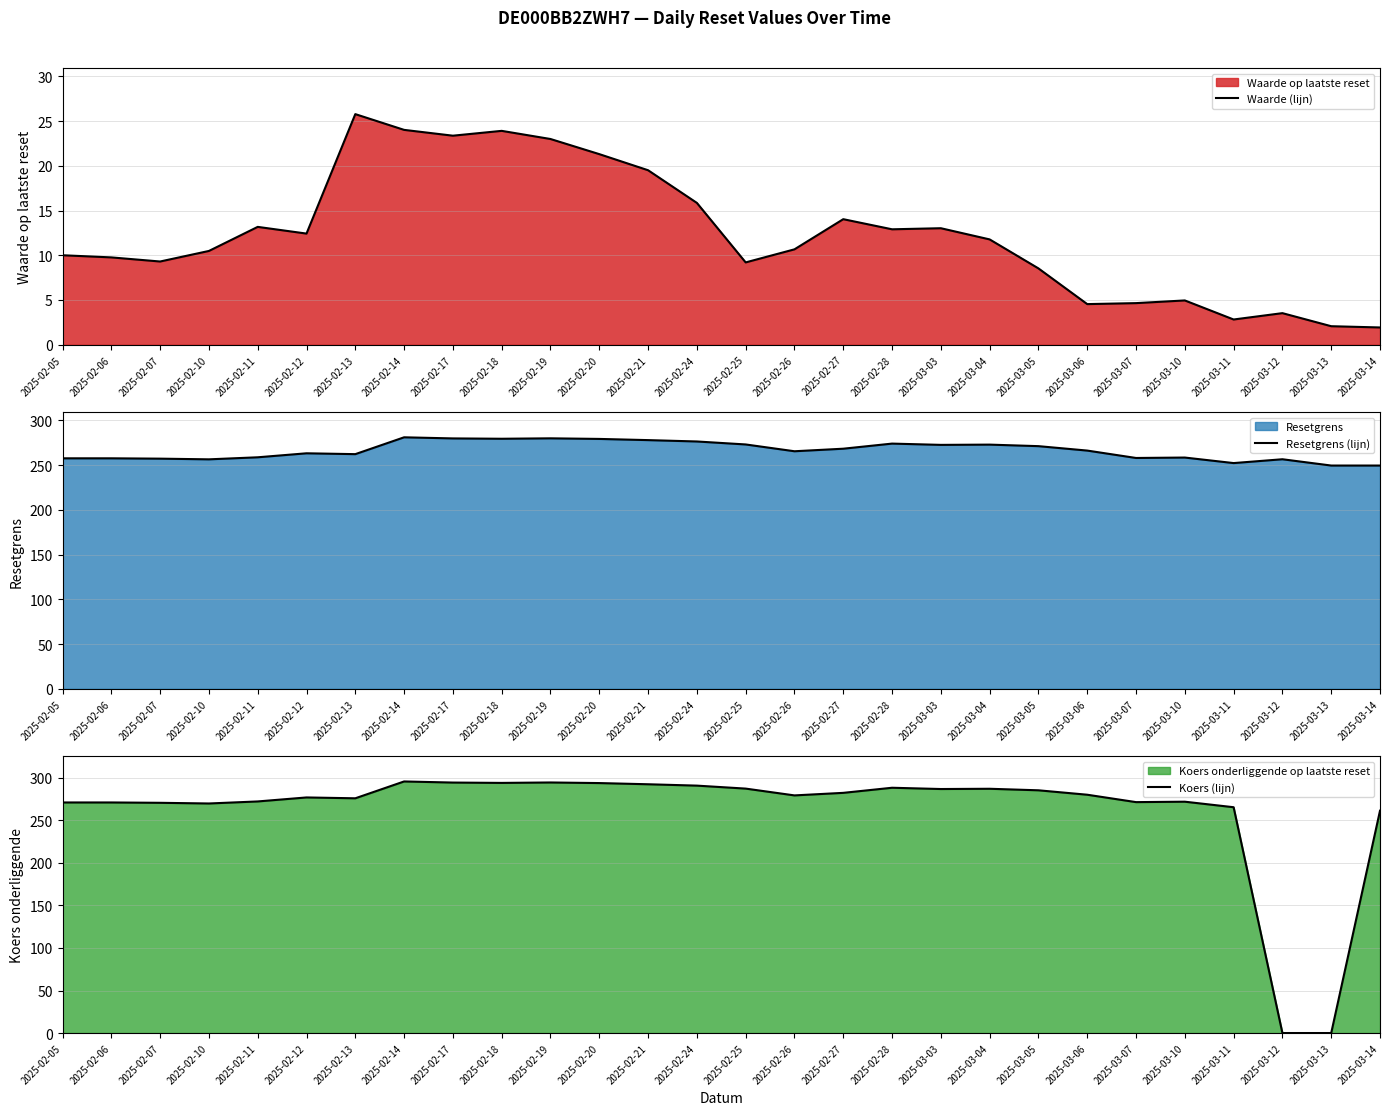

What value does the Koers (lijn) series have at 2025-02-19?

294.6